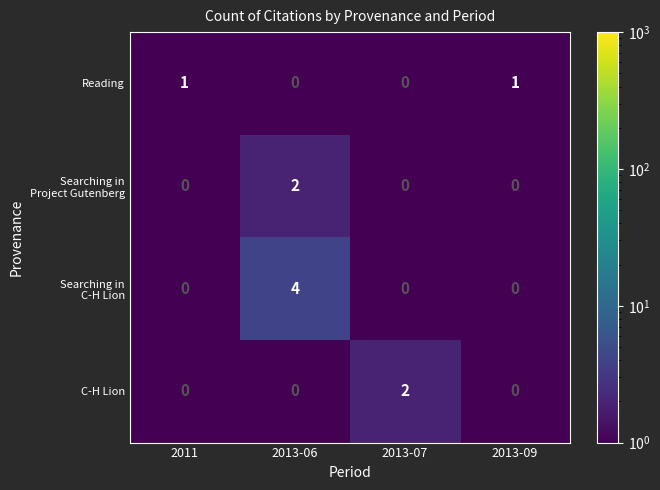

Which series changed the most between 2013-07 and 2013-09?

C-H Lion